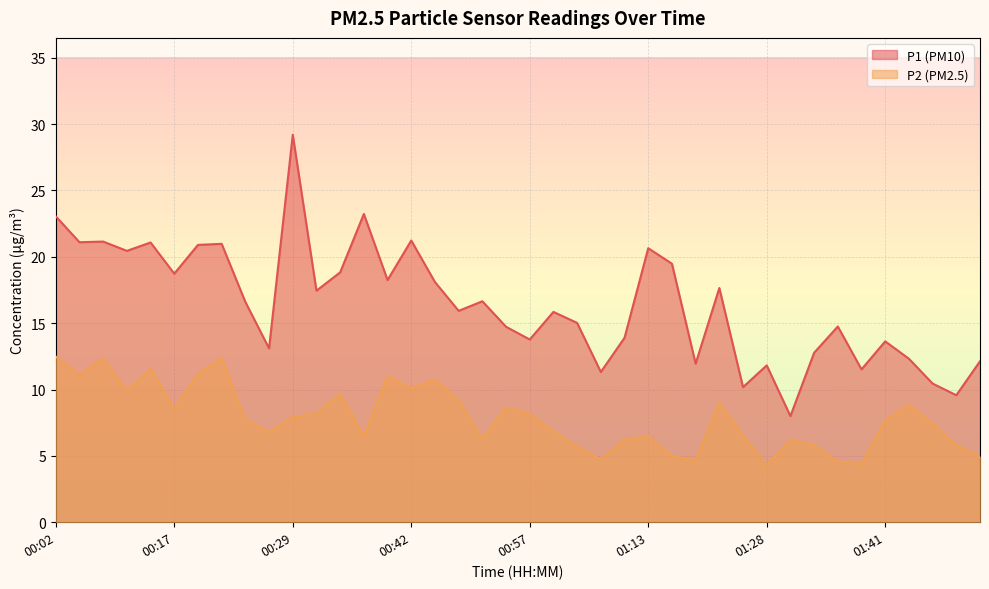

True or false: P2 and P1 cross at least once.

False